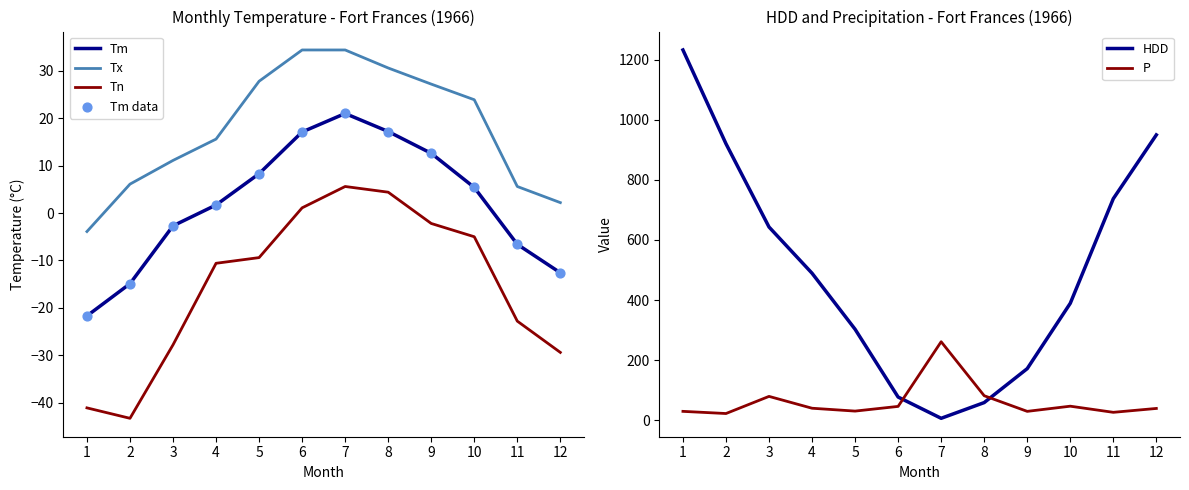

Which series reaches the maximum Y coordinate?

HDD